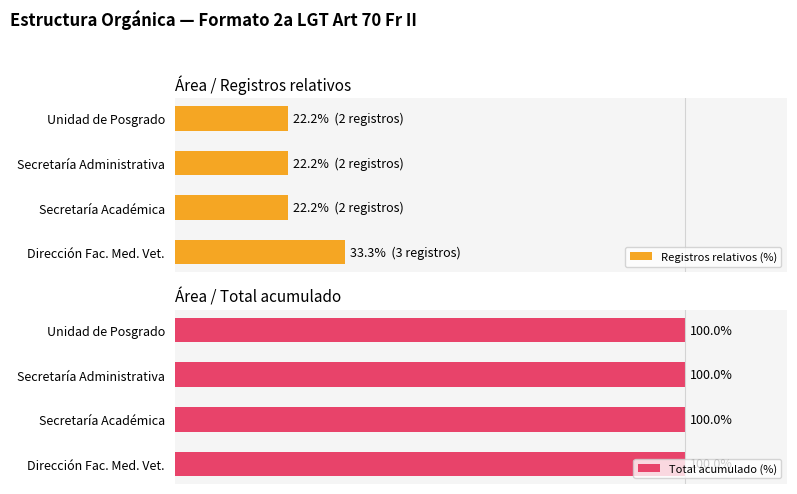

What is the difference between the maximum and minimum values in the Registros relativos (%) series?

11.1